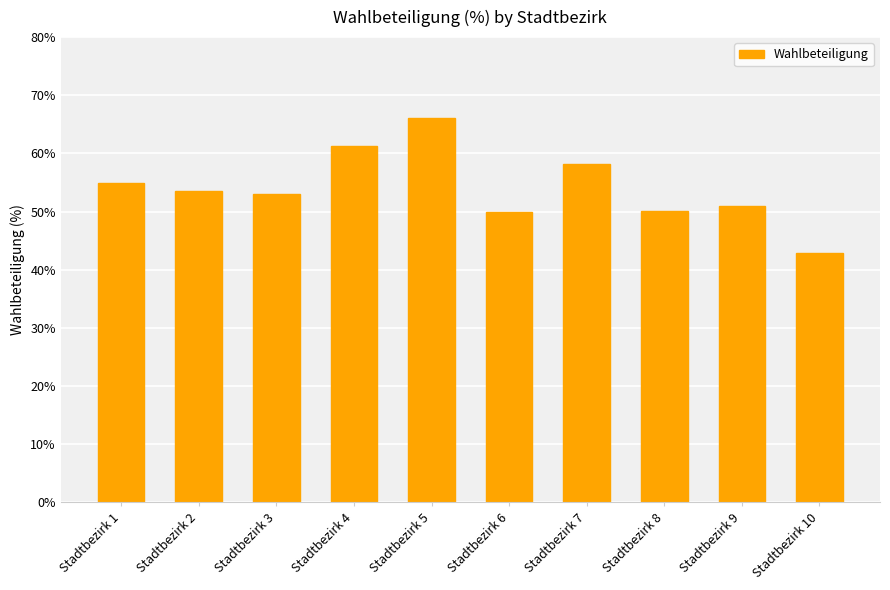

Where does the data first go above 53?

Stadtbezirk 1